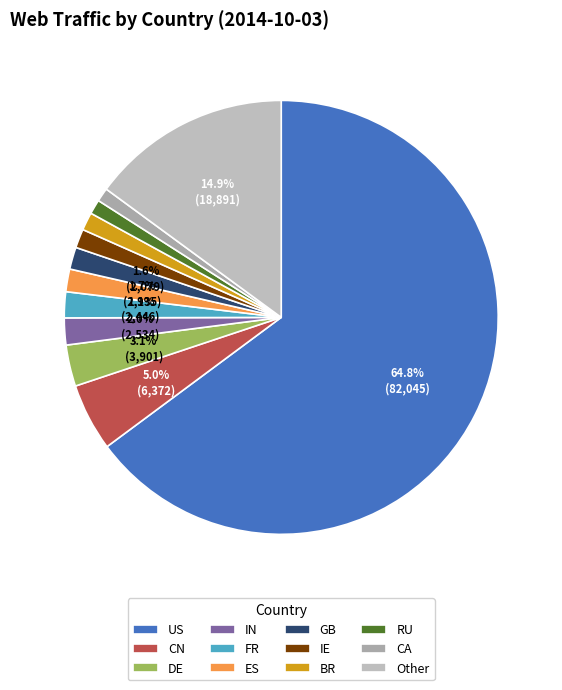

Combined, what portion of the pie is BR and ES?

3.4%